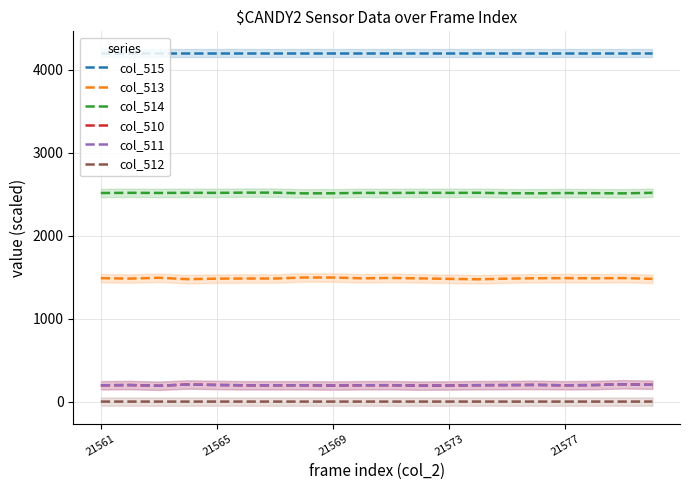

What is the difference between the highest and lowest values at 9?

4199.9